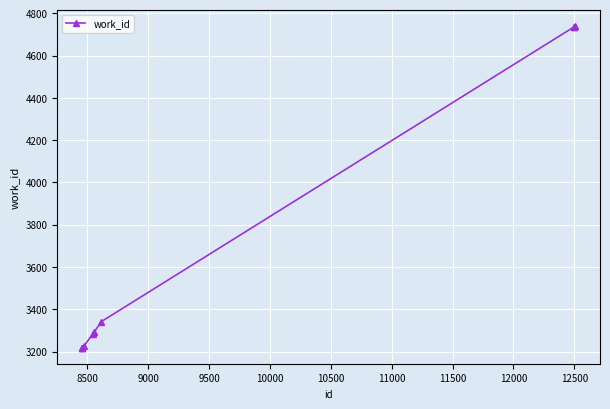

How many lines are shown in the chart?

1